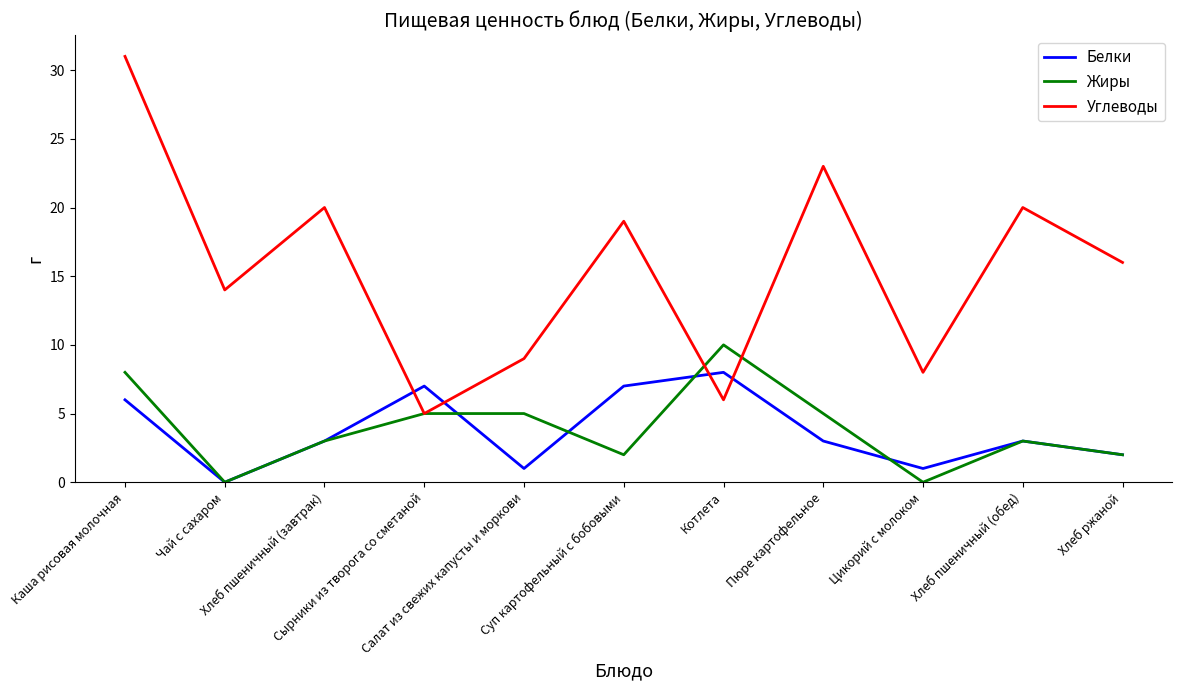

Reading right to left, extract all data points from this chart.

Белки: Хлеб ржаной=2	Хлеб пшеничный (обед)=3	Цикорий с молоком=1	Пюре картофельное=3	Котлета=8	Суп картофельный с бобовыми=7	Салат из свежих капусты и моркови=1	Сырники из творога со сметаной=7	Хлеб пшеничный (завтрак)=3	Чай с сахаром=0	Каша рисовая молочная=6
Жиры: Хлеб ржаной=2	Хлеб пшеничный (обед)=3	Цикорий с молоком=0	Пюре картофельное=5	Котлета=10	Суп картофельный с бобовыми=2	Салат из свежих капусты и моркови=5	Сырники из творога со сметаной=5	Хлеб пшеничный (завтрак)=3	Чай с сахаром=0	Каша рисовая молочная=8
Углеводы: Хлеб ржаной=16	Хлеб пшеничный (обед)=20	Цикорий с молоком=8	Пюре картофельное=23	Котлета=6	Суп картофельный с бобовыми=19	Салат из свежих капусты и моркови=9	Сырники из творога со сметаной=5	Хлеб пшеничный (завтрак)=20	Чай с сахаром=14	Каша рисовая молочная=31